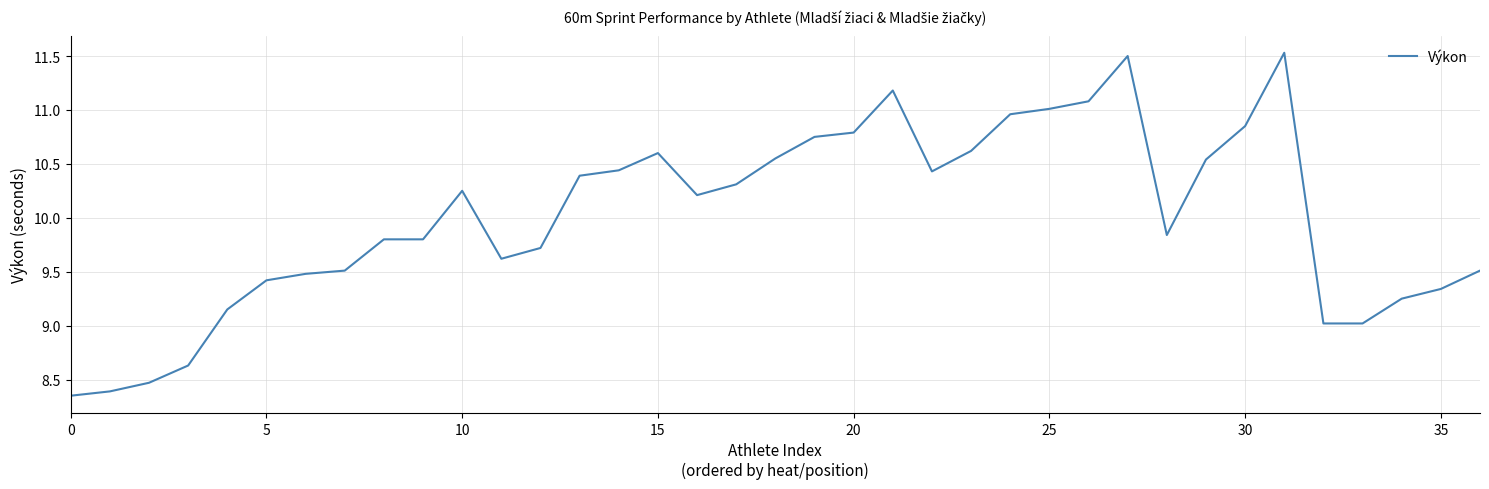

Count the number of data series in this chart.

1